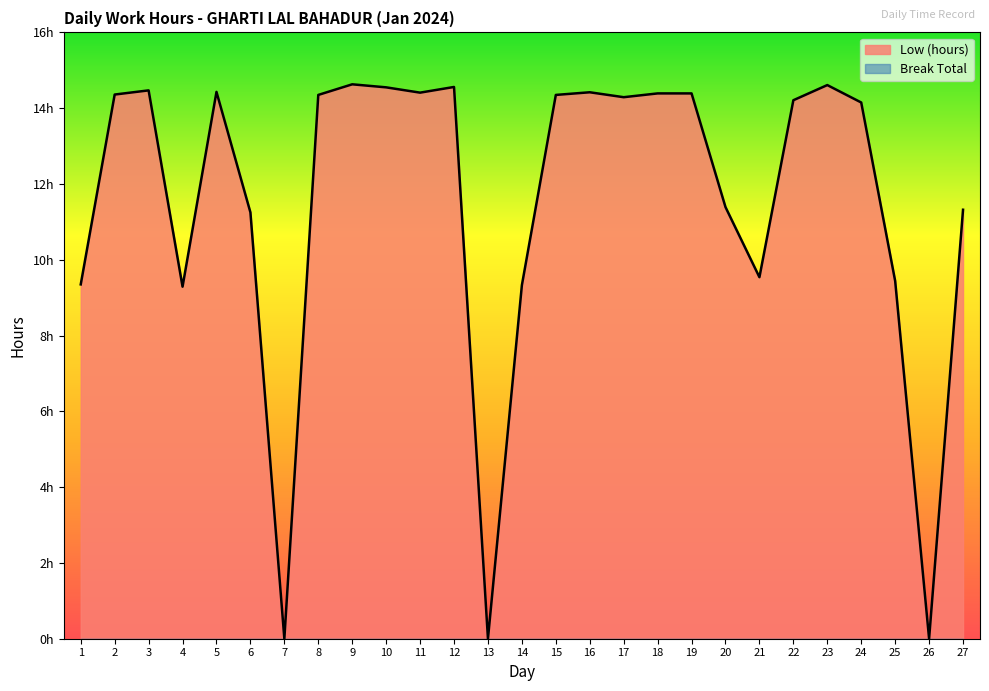

True or false: there are more than 2 points higher than both neighbors.

True